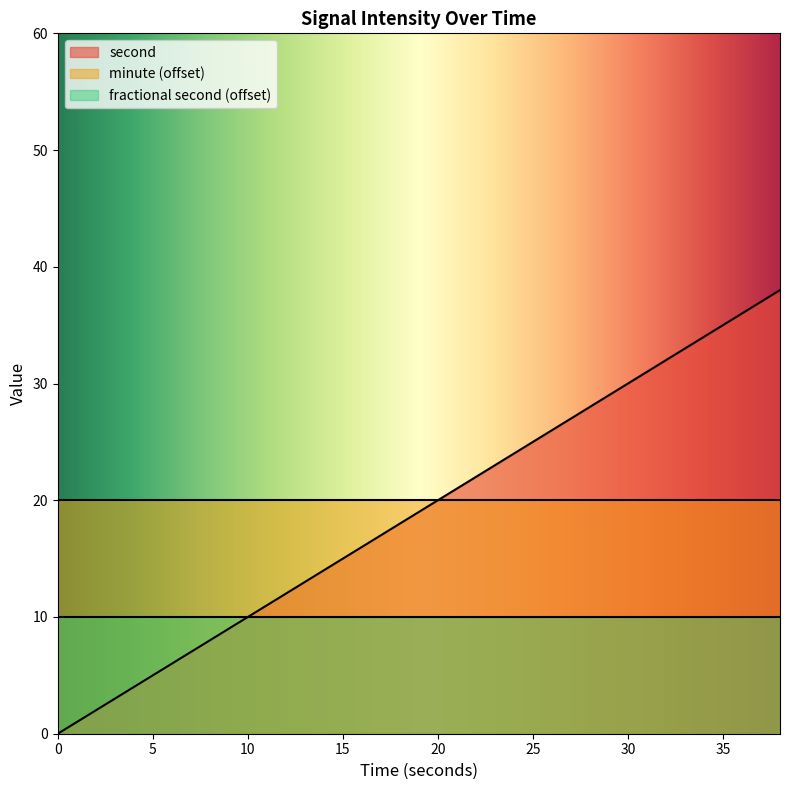

Which label corresponds to the largest value in the chart?

38